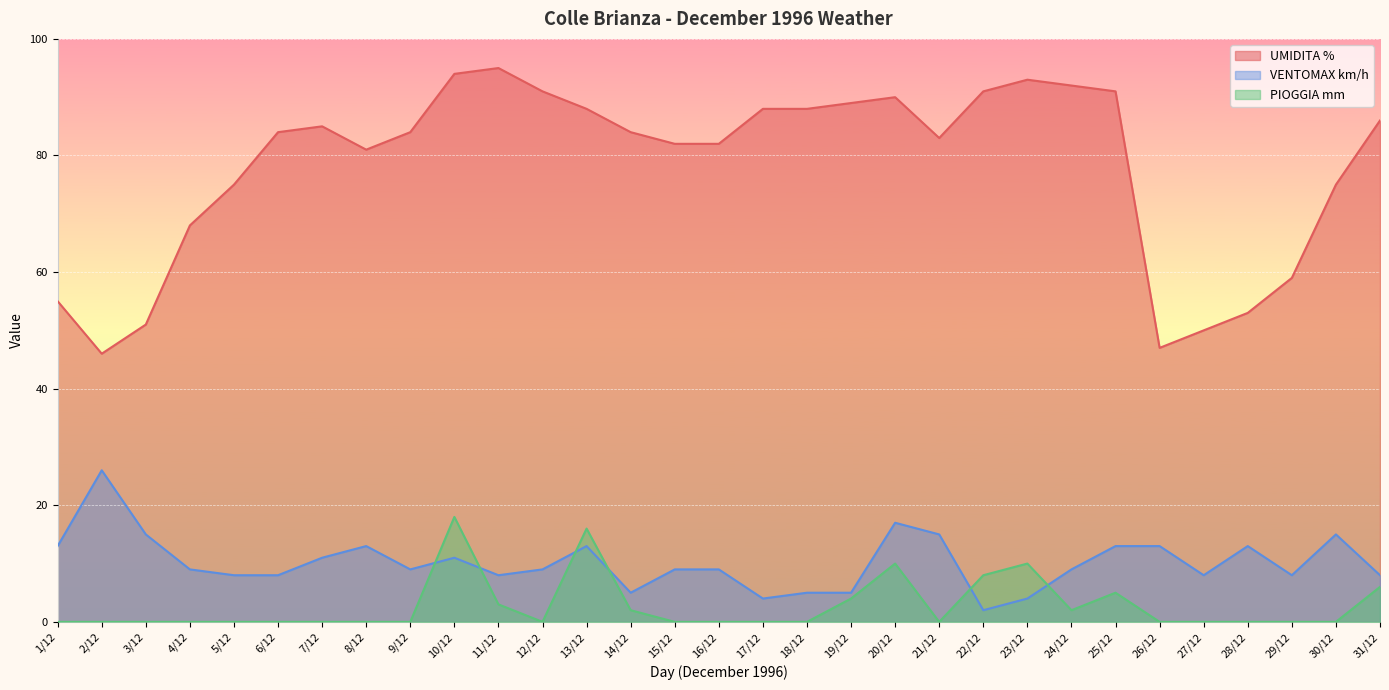

The PIOGGIA mm series shows 0 at 2/12. True or false?

True